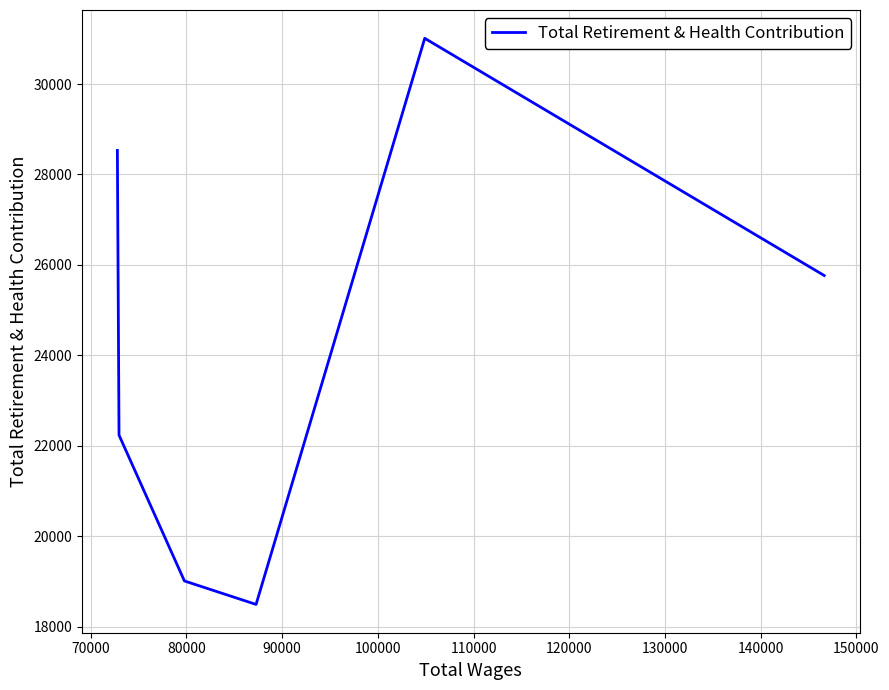

How many interior local peaks (higher than both neighbors) does the data have?

1